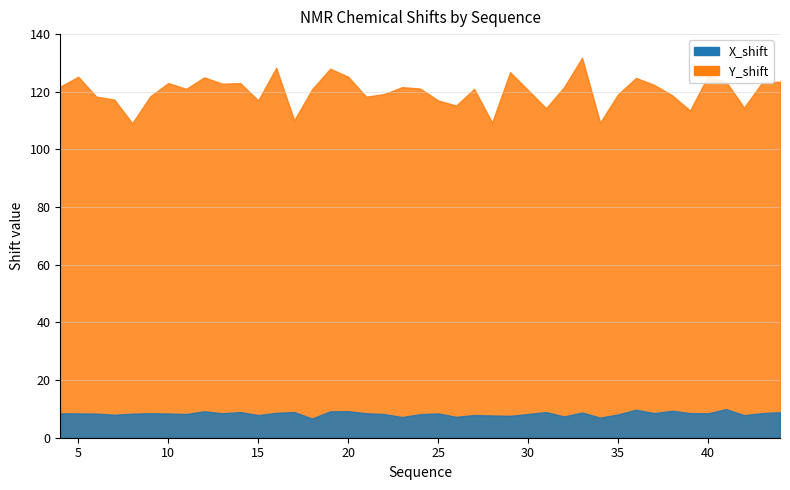

Where is the first local maximum for X_shift?

9